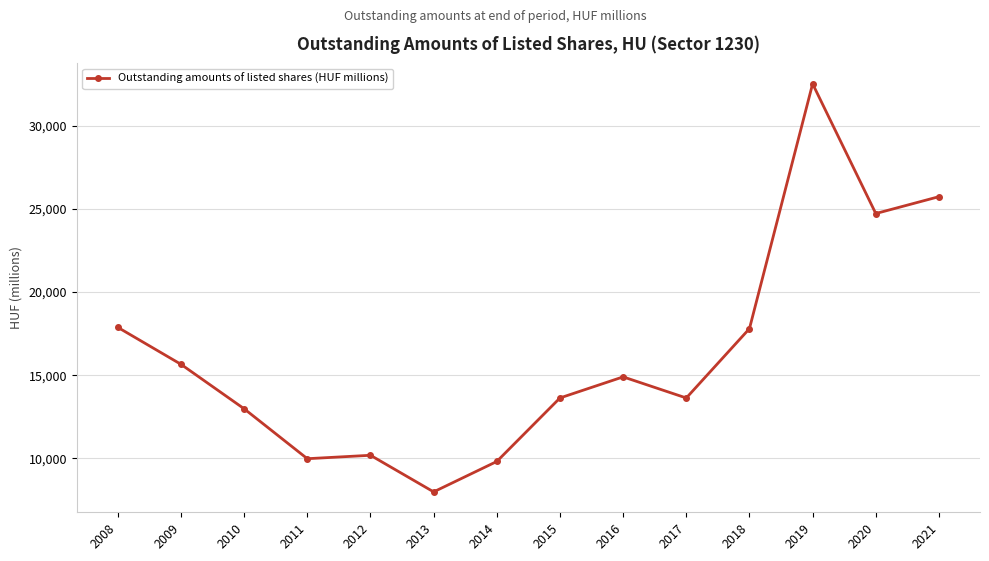

At which category does the chart reach its minimum across all series?

2013